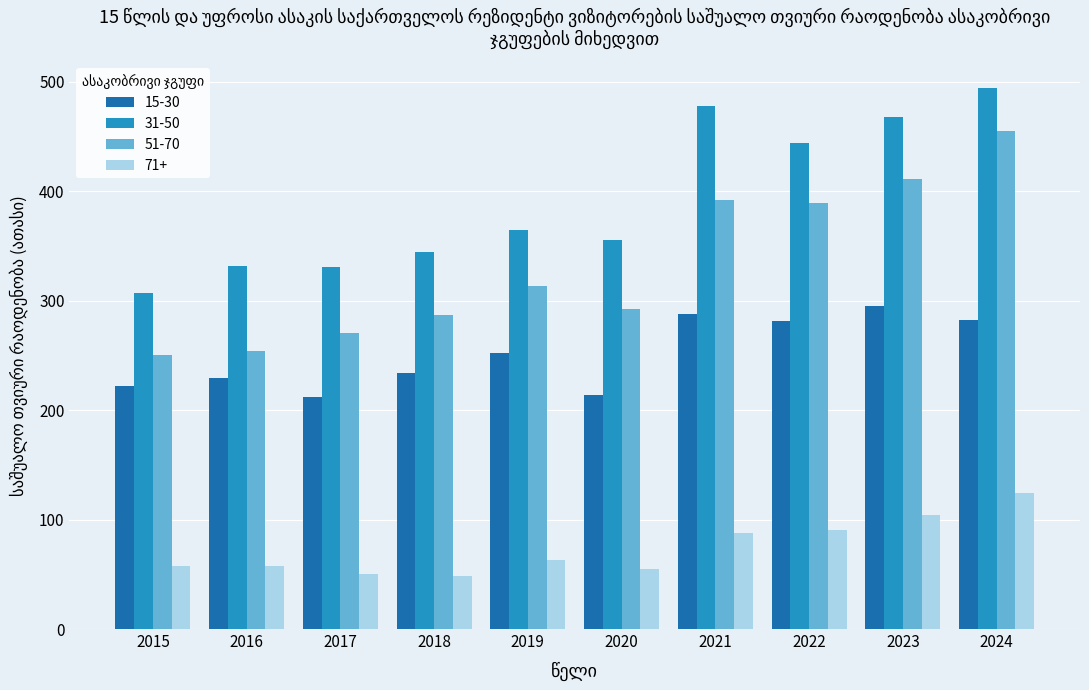

Which series has the widest spread of values?

51-70